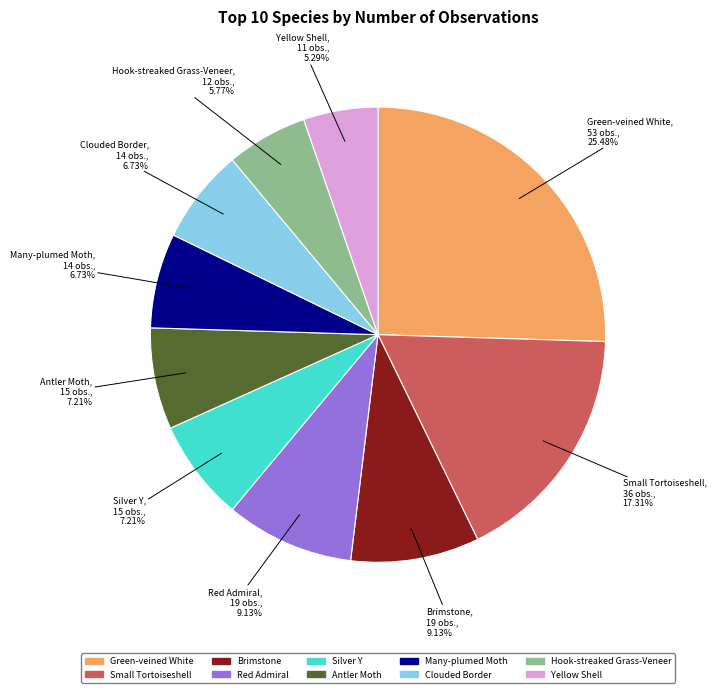

True or false: Red Admiral accounts for 16% of the total.

False